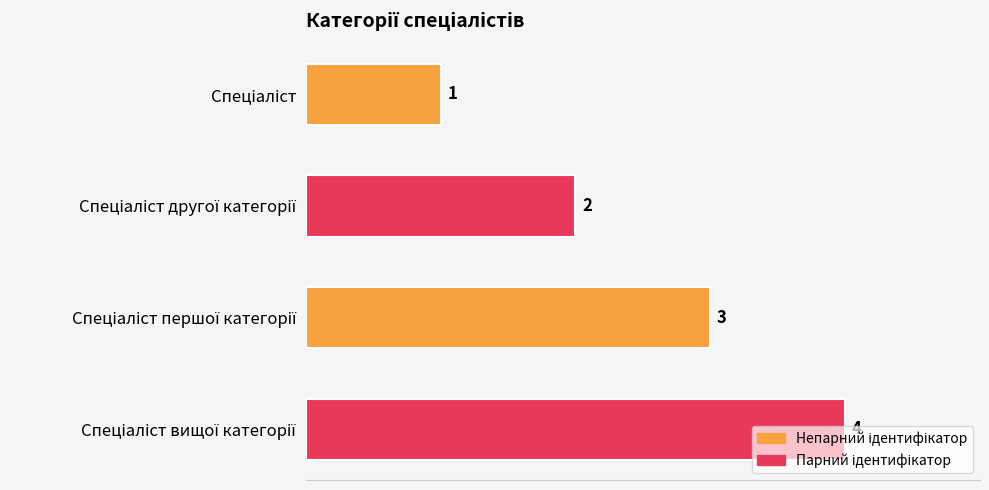

What is the difference between the maximum and minimum values?

3